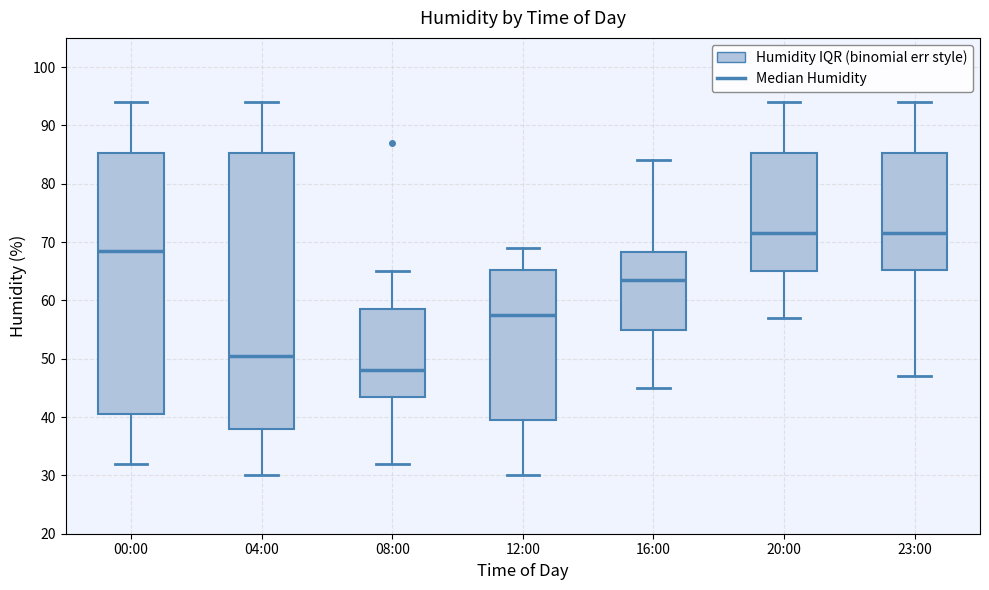

Reading left to right, read every box against the y-axis: the position of its median line, the range the box covers, and the ends of its whiskers. The values are not printed on the chart, so give them approximately, as read against the axis.

00:00: median 69, box 41 to 85, whiskers 32 to 94
04:00: median 51, box 38 to 85, whiskers 30 to 94
08:00: median 48, box 44 to 59, whiskers 32 to 65
12:00: median 58, box 40 to 65, whiskers 30 to 69
16:00: median 64, box 55 to 68, whiskers 45 to 84
20:00: median 72, box 65 to 85, whiskers 57 to 94
23:00: median 72, box 65 to 85, whiskers 47 to 94